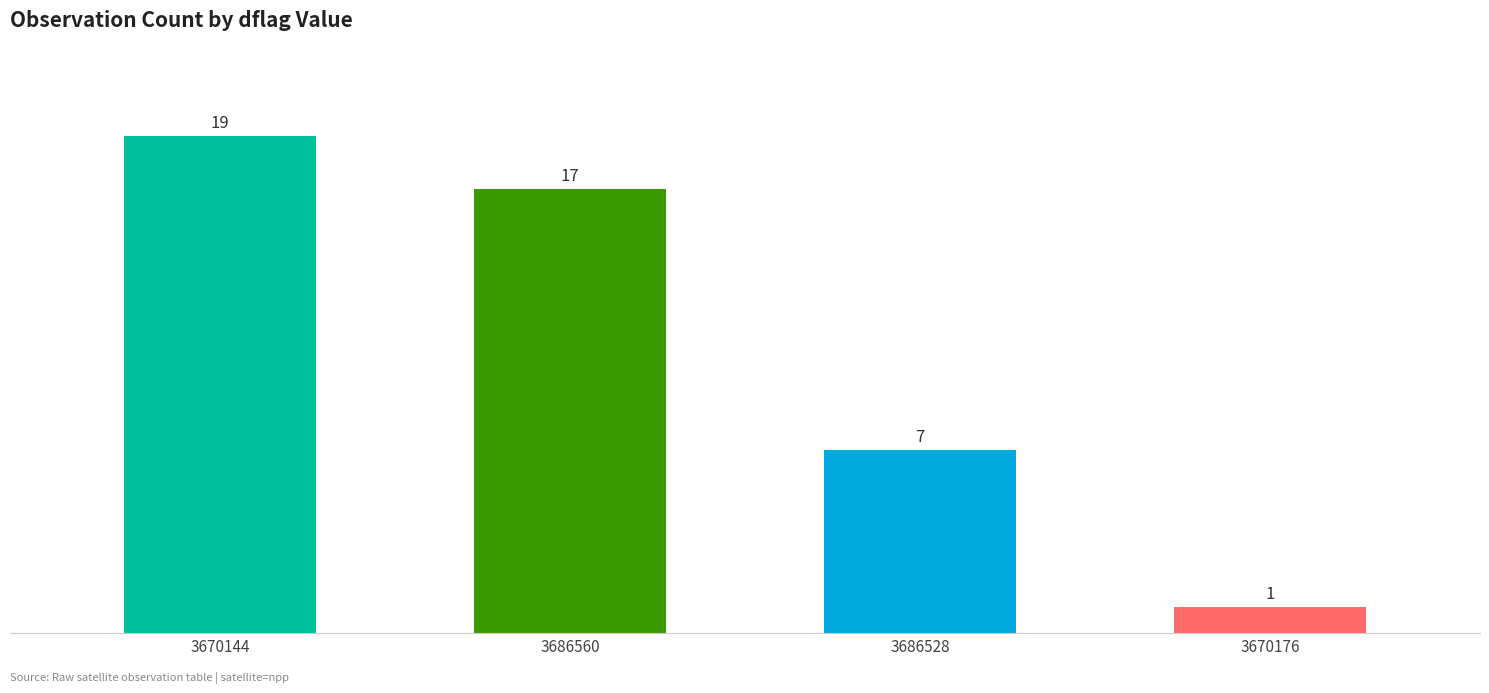

What position from the left is 3670144?

1